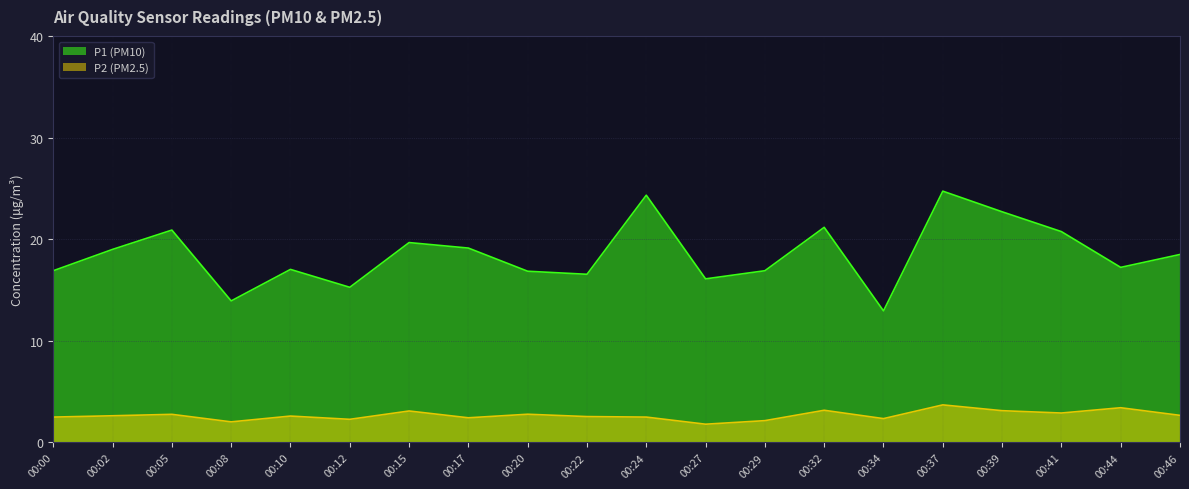

Does the chart display data point markers on the line(s)?

No